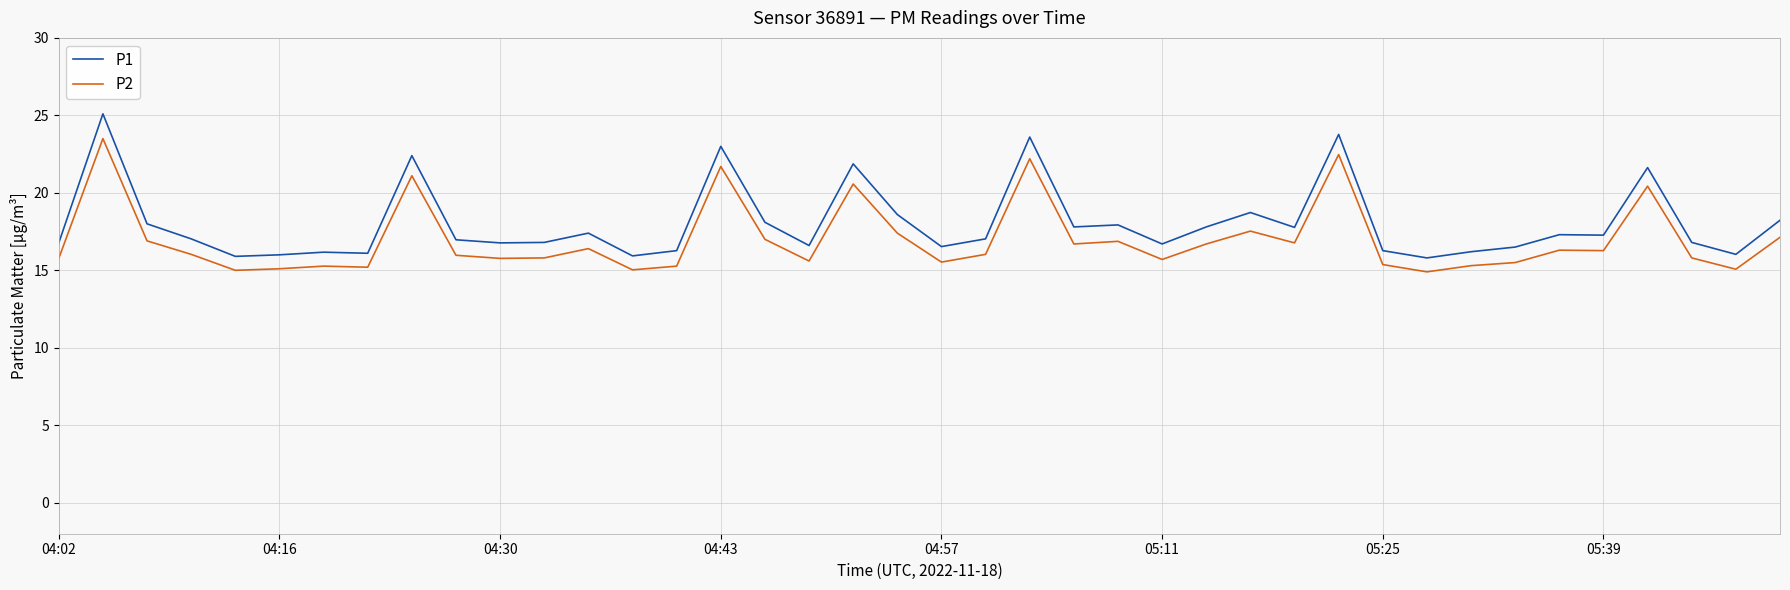

Count the number of data series in this chart.

2